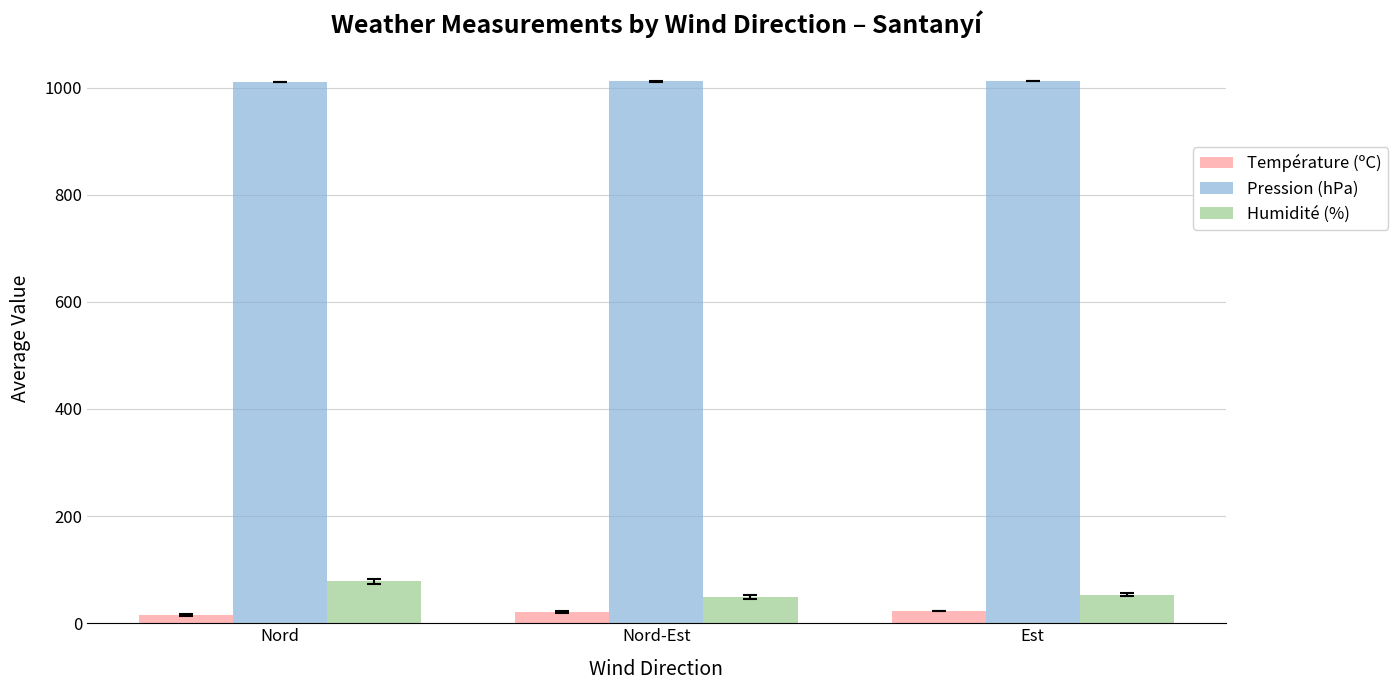

How many groups of bars are there?

3